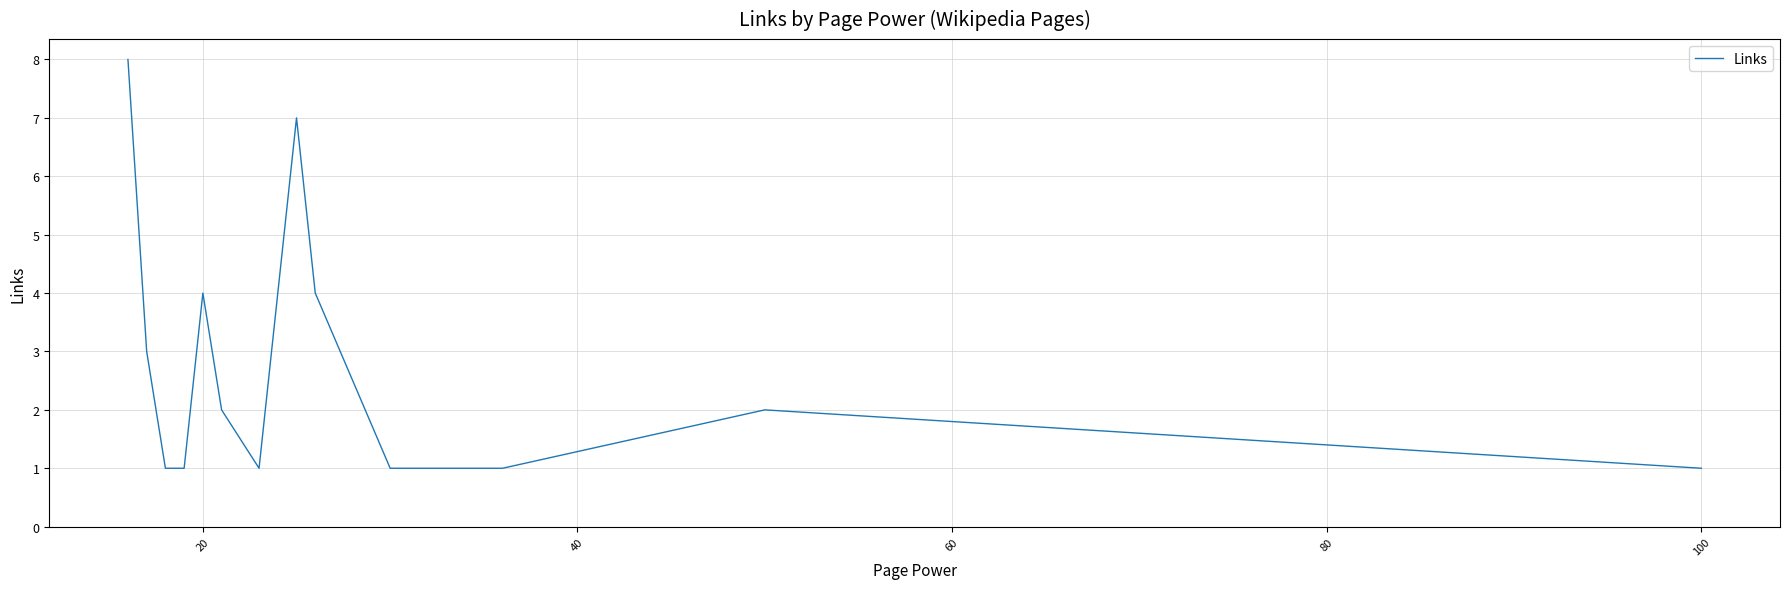

What is the difference between the maximum and minimum values?

7